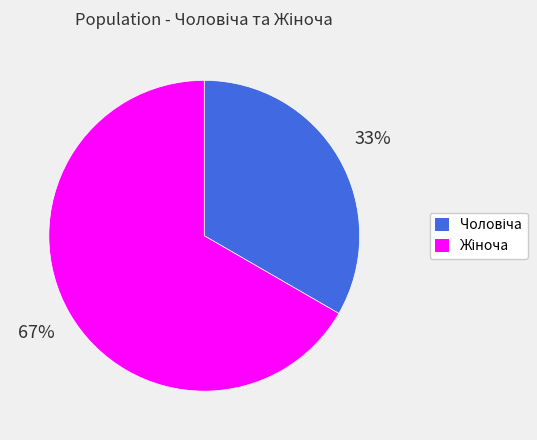

To the nearest percent, what is the average slice percentage?

50%